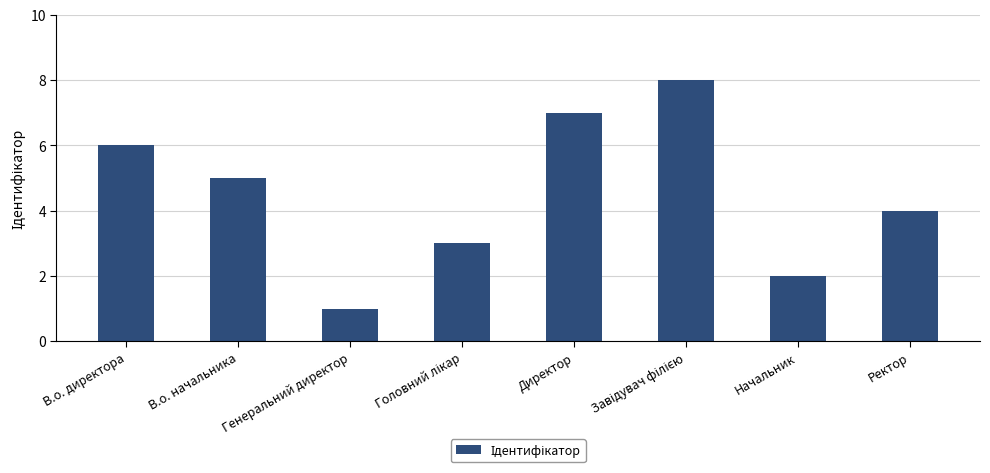

What is the label of the 8th bar from the right?

В.о. директора